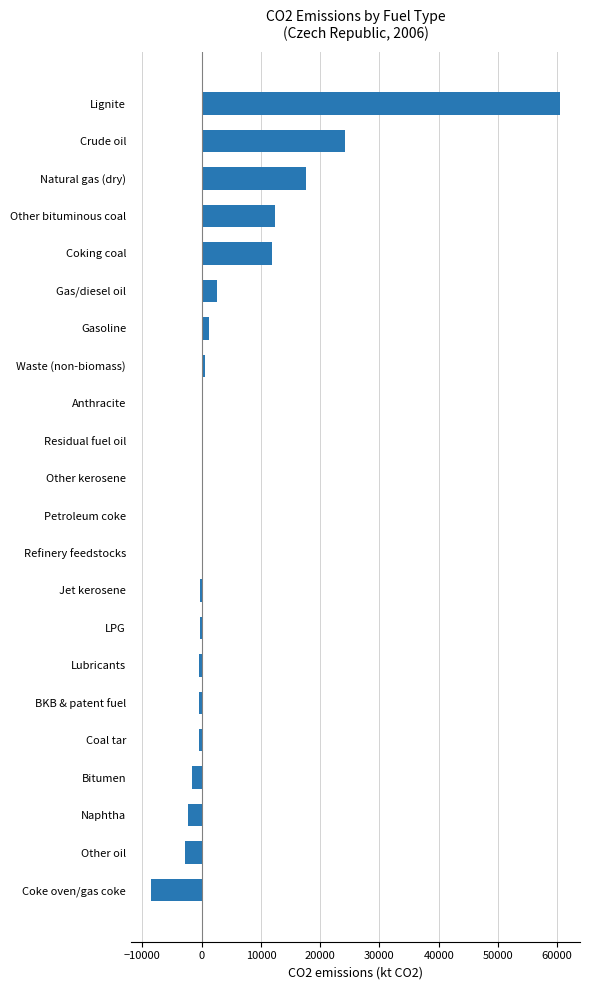

Count the number of categories in the chart.

22